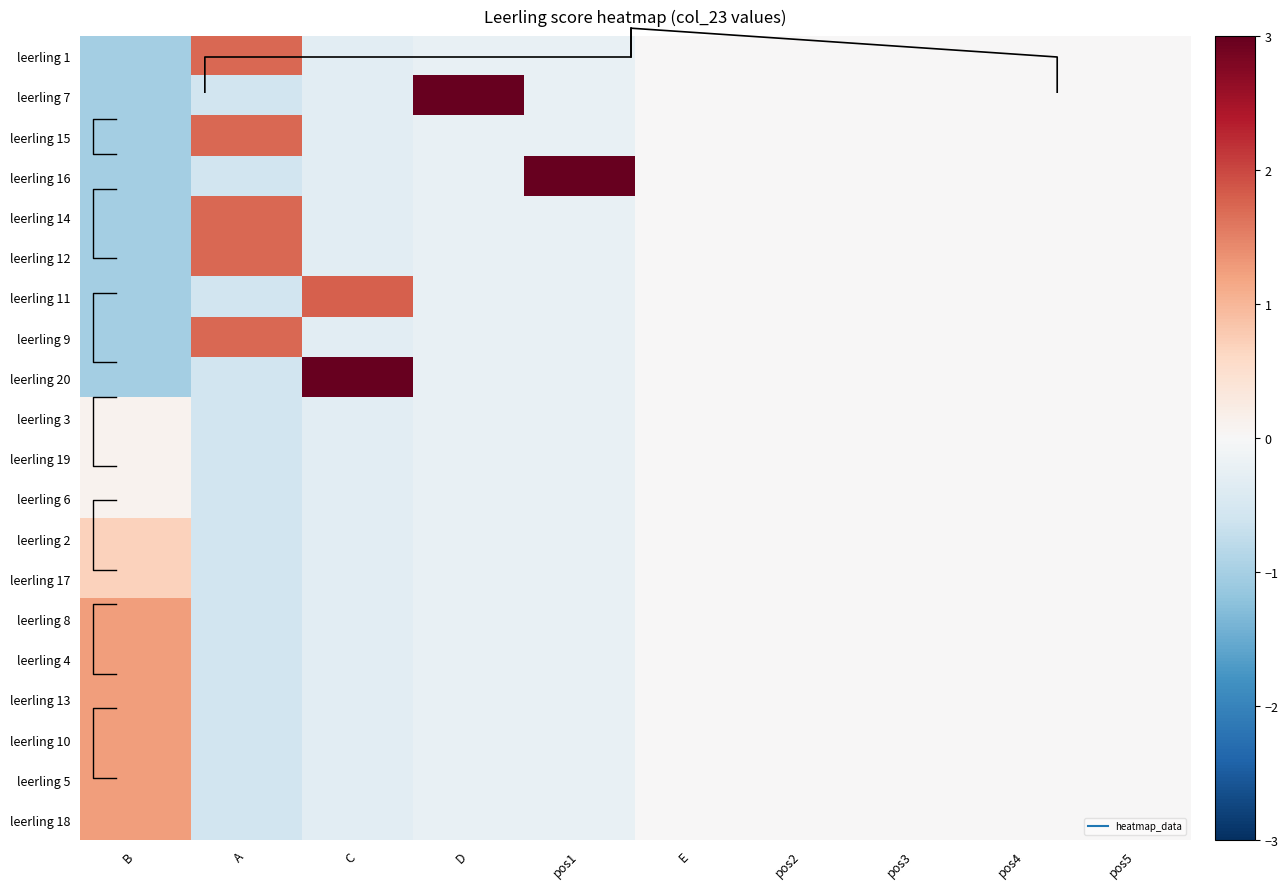

Is it true that leerling 20 equals 0.0 at E?

True